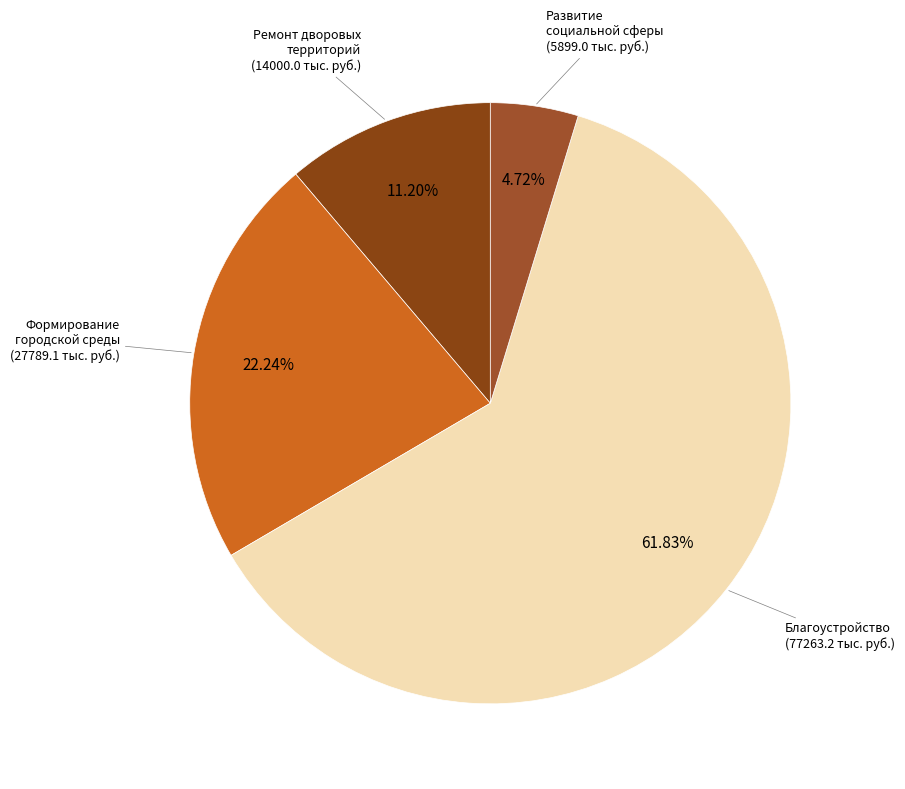

Which slice is the smallest?

Развитие социальной сферы